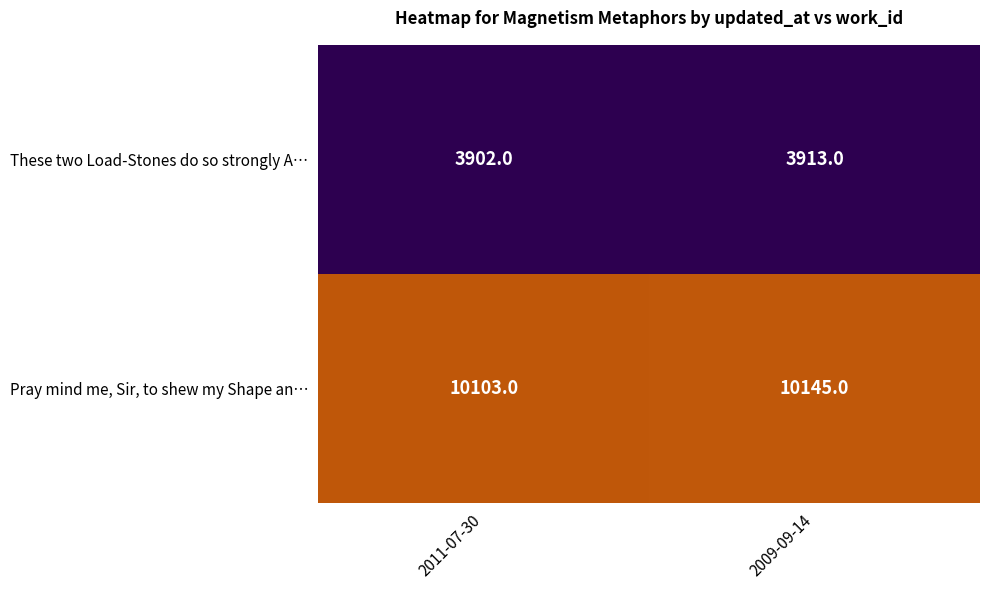

What is the difference between the maximum and minimum values in the Pray mind me, Sir, to shew my Shape an… series?

42